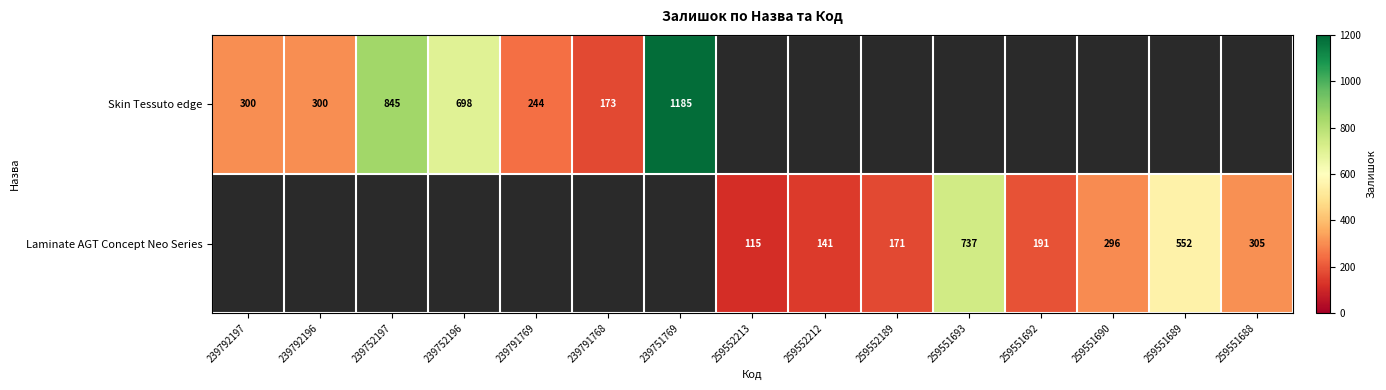

Is it true that Skin Tessuto edge equals 698 at 239752196?

True